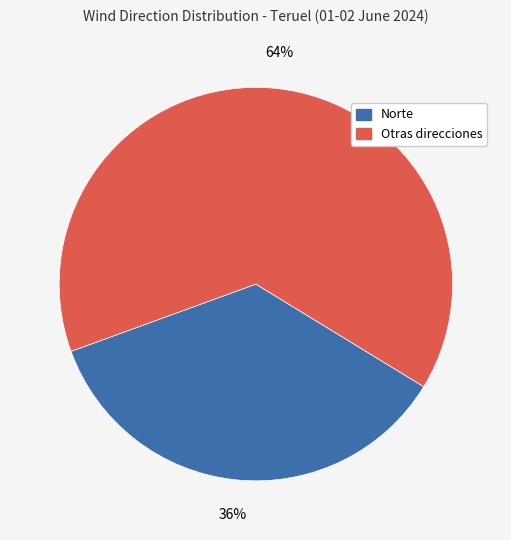

To the nearest percent, what is the average slice percentage?

50%